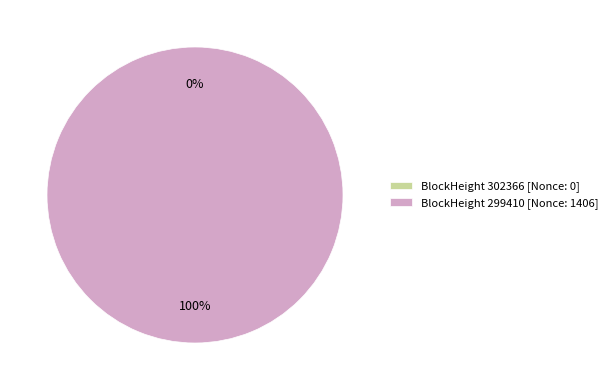

How many segments does this pie chart have?

2